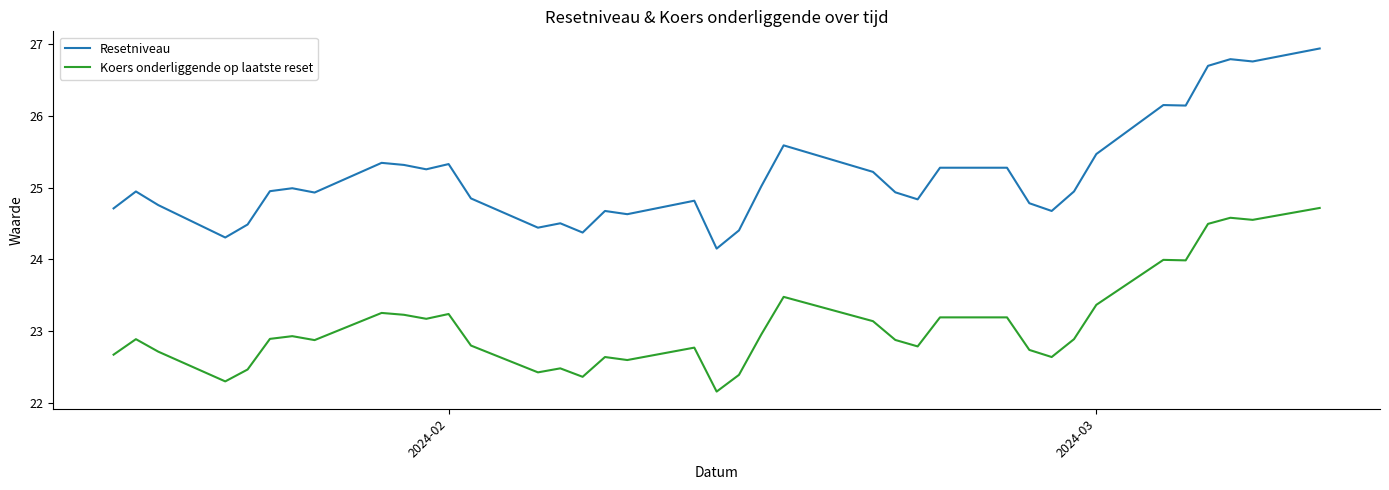

Which series has the largest range (max minus min)?

Resetniveau